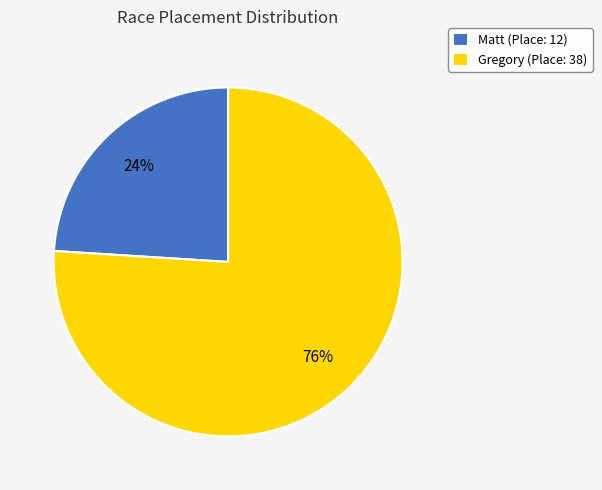

Is it true that Gregory is 68% of the pie?

False